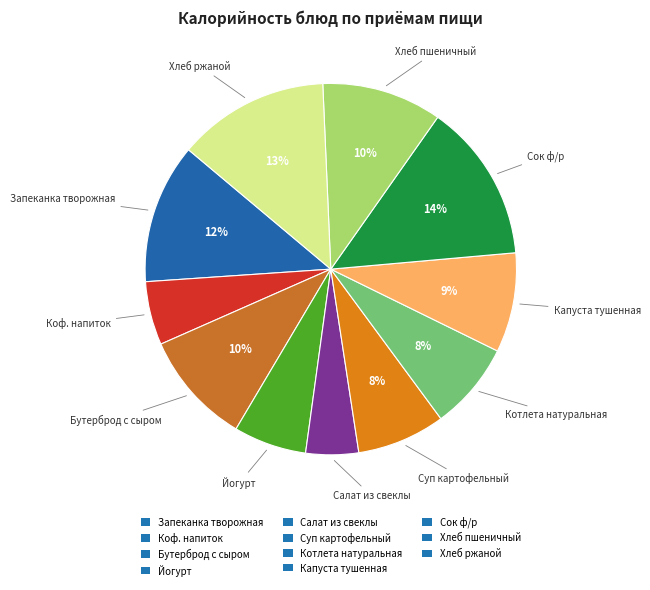

To the nearest percent, what is the average slice percentage?

9%